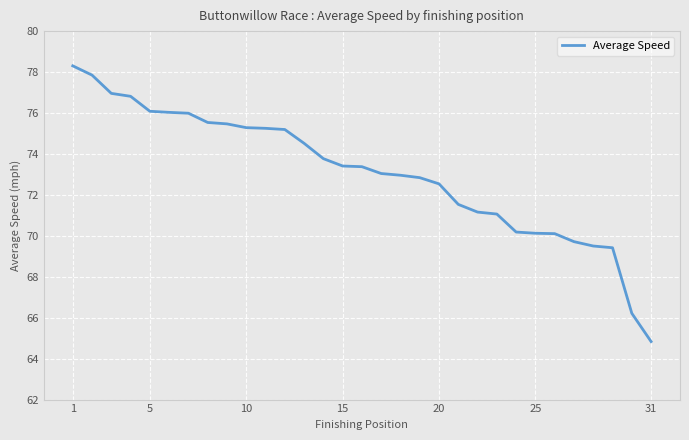

What is the greatest value displayed?

78.3